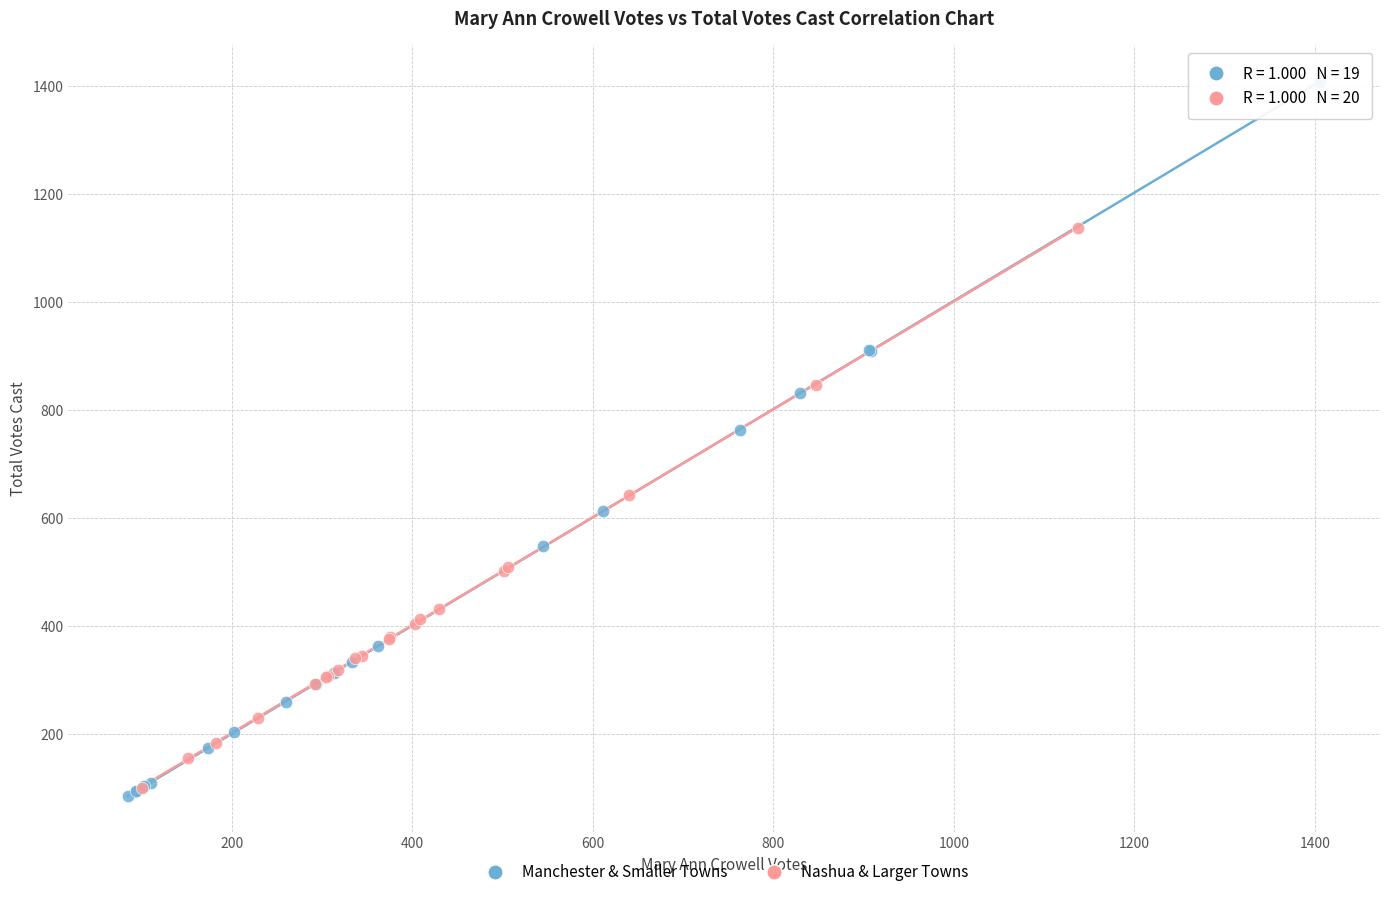

Which series has the widest spread of Y values?

Manchester & Smaller Towns